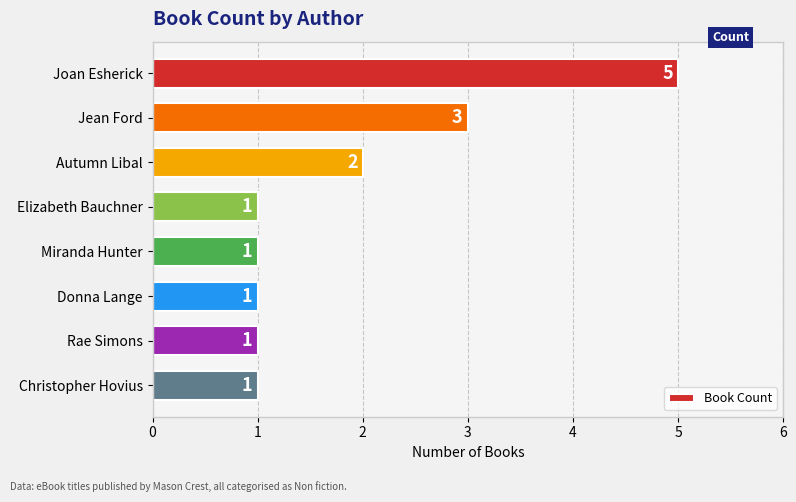

Where is the data nearest to the value 3?

Jean Ford